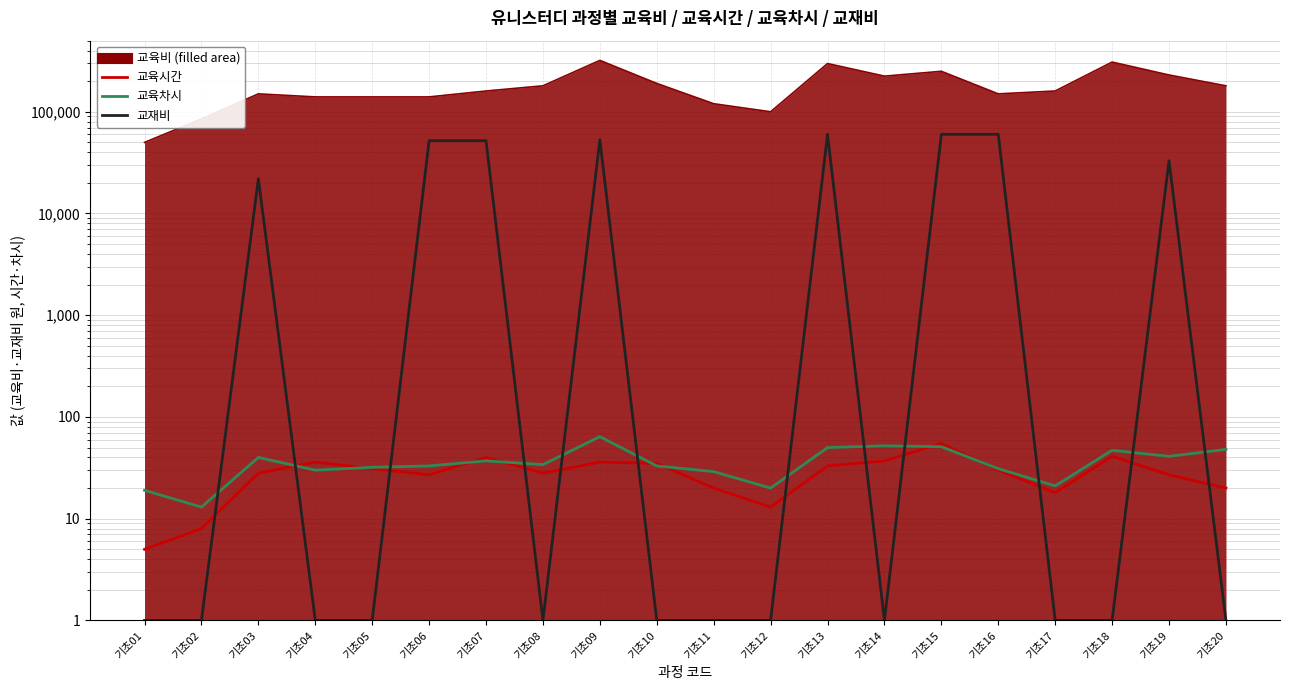

How many values in the 교육차시 series are below 34?

10